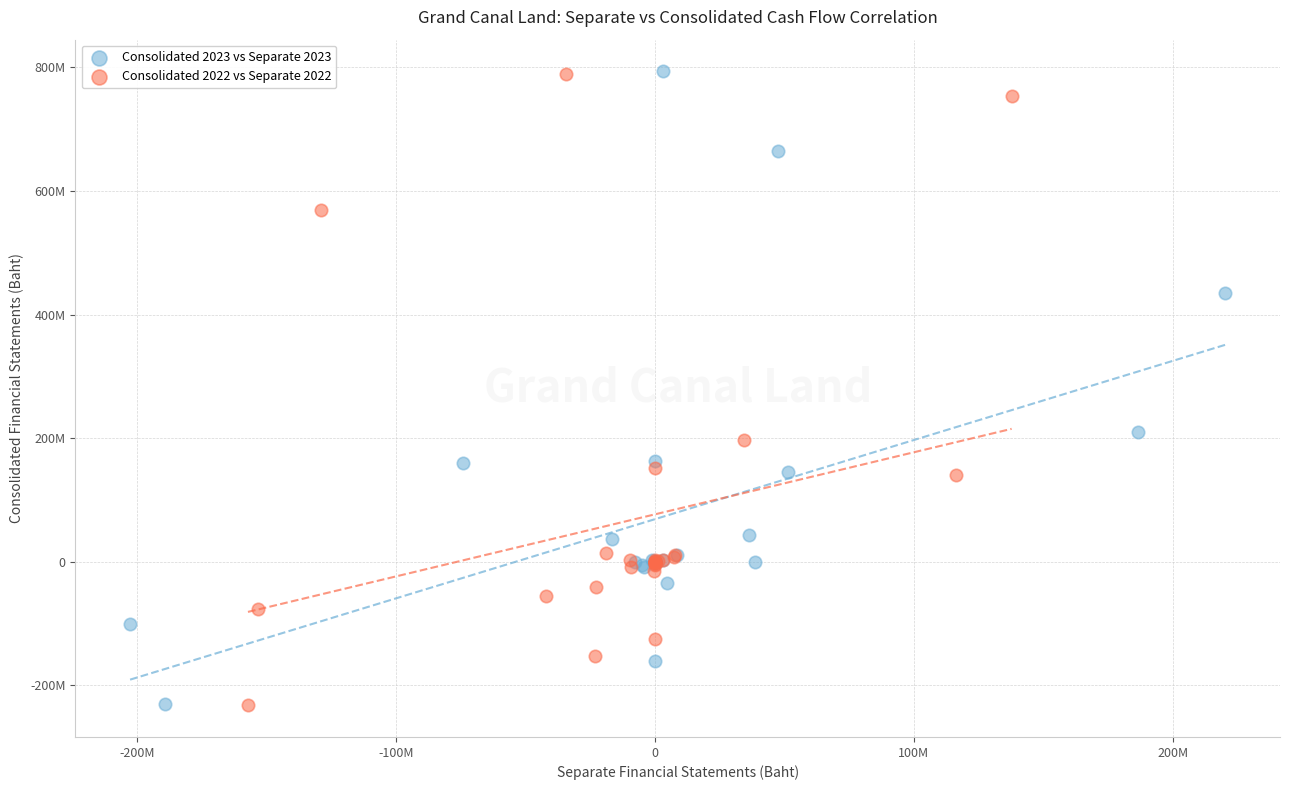

What are all the series names shown in the legend?

Consolidated 2023 vs Separate 2023, Consolidated 2022 vs Separate 2022